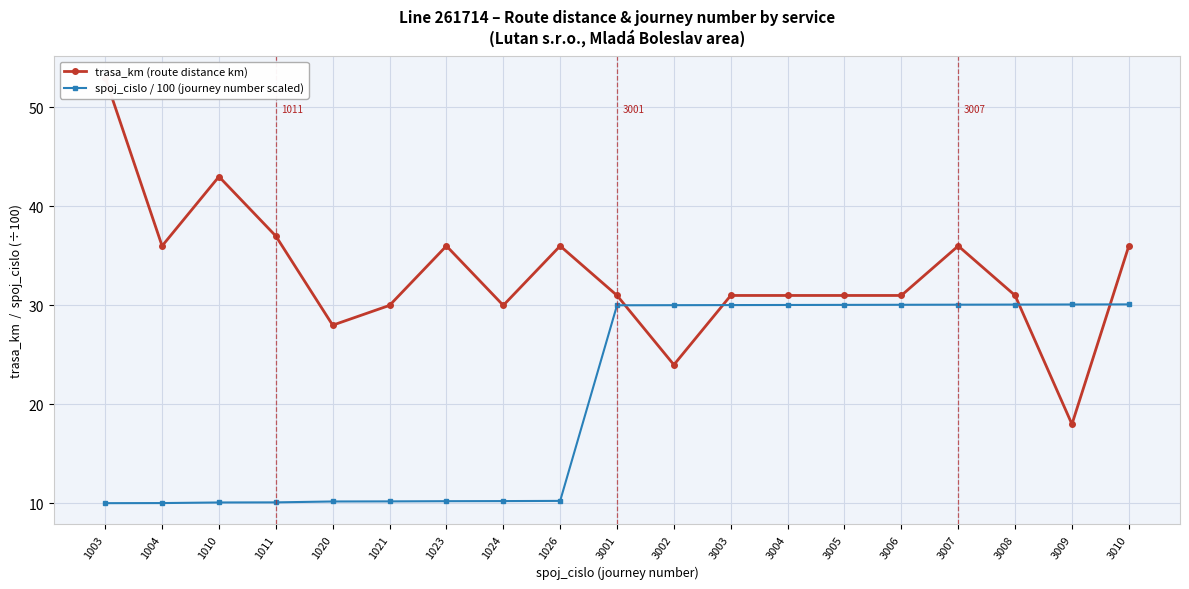

Is this an area chart (filled region under the line)?

No